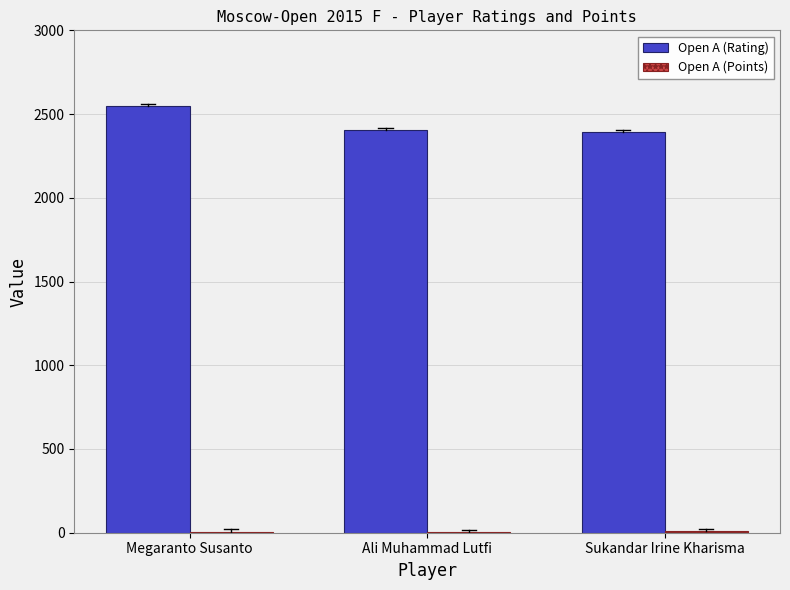

What is the maximum value for Open A (Rating)?

2548.0